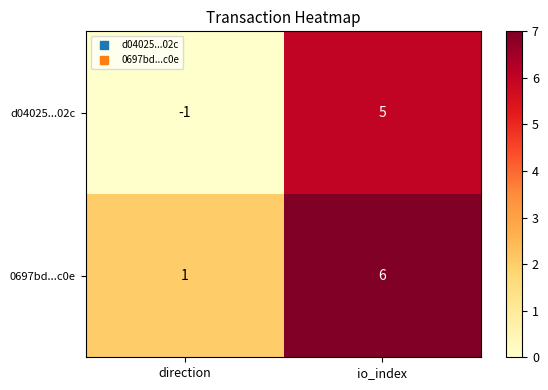

What is the greatest value displayed?

6